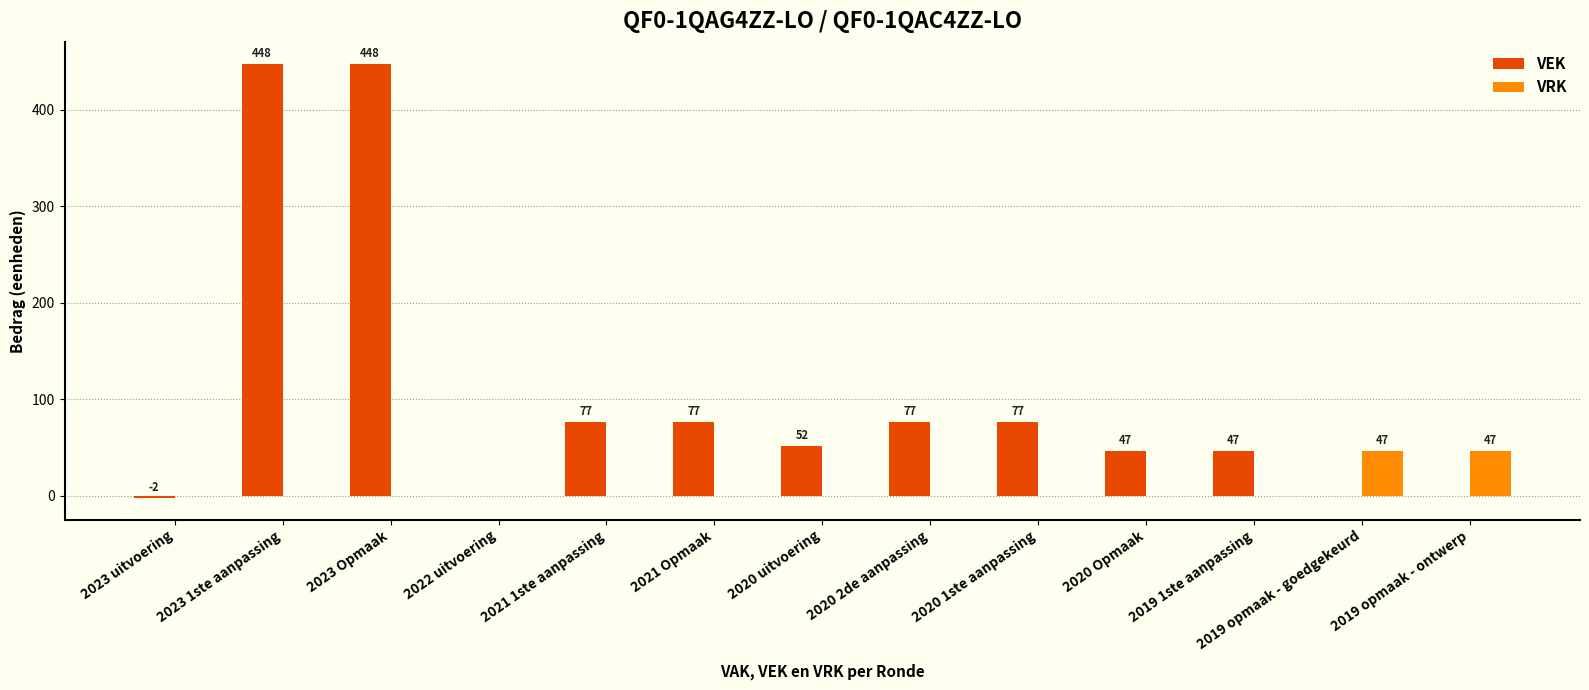

What is the total value across all series at 2023 Opmaak?

448